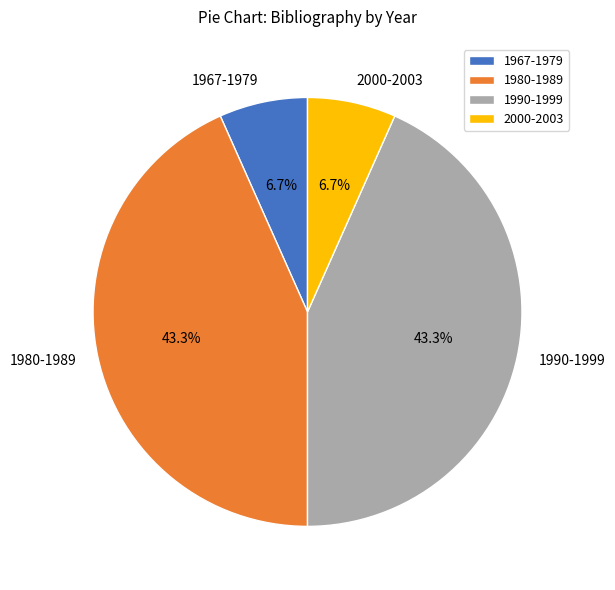

How many slices are in this pie chart?

4